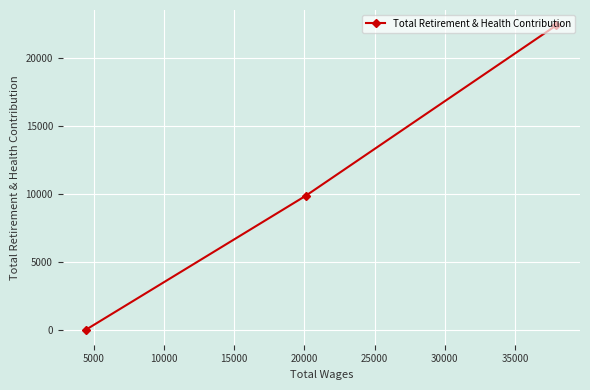

What is the greatest value displayed?

22455